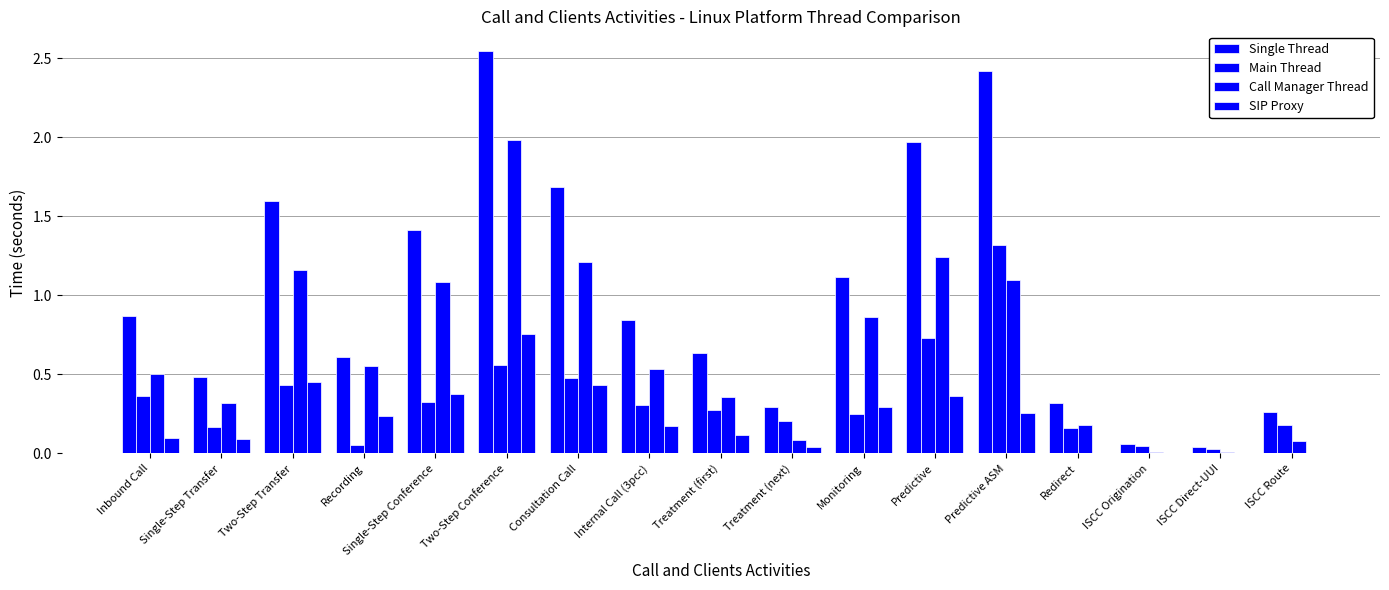

Which series has the largest total across all categories?

Single Thread